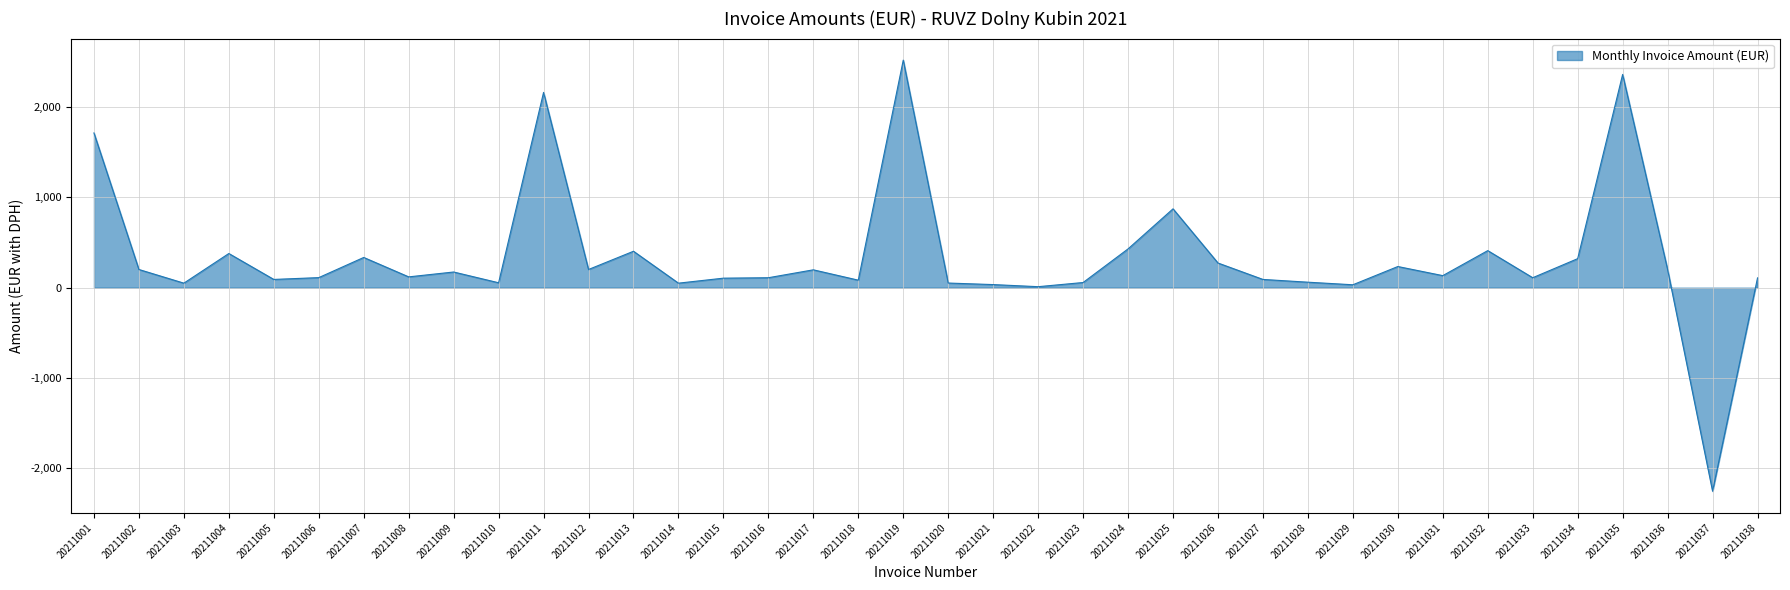

Does the chart display data point markers on the line(s)?

No